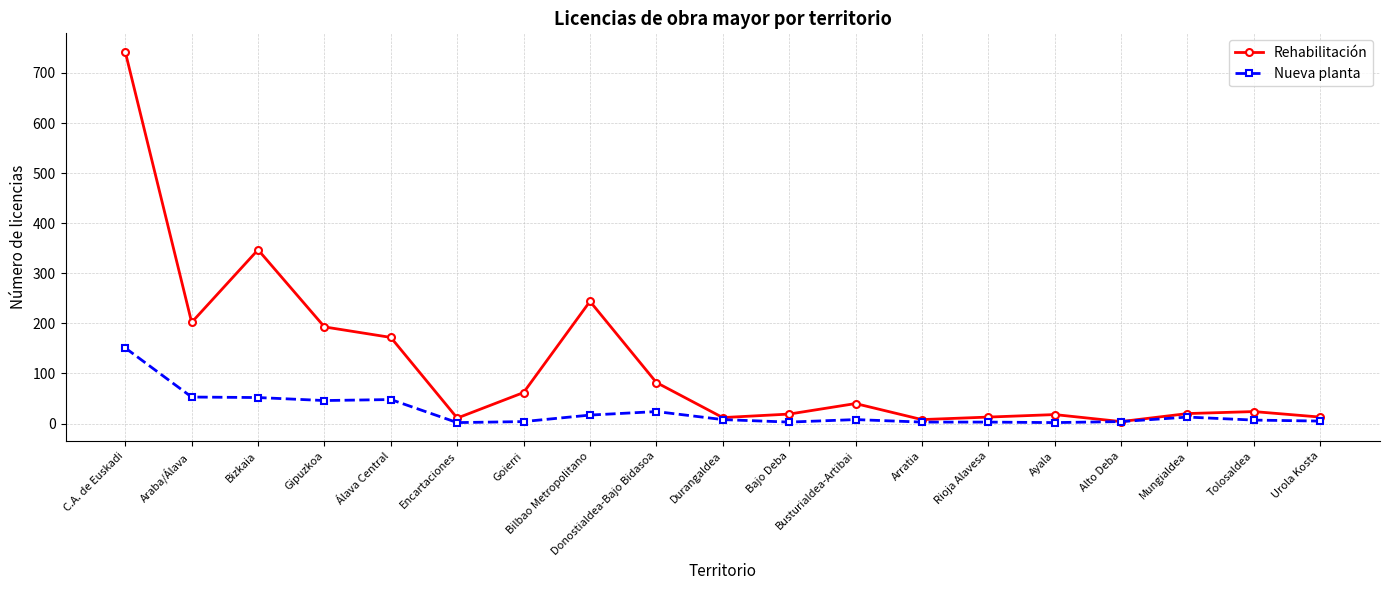

What is the approximate value of Rehabilitación at Goierri?

62